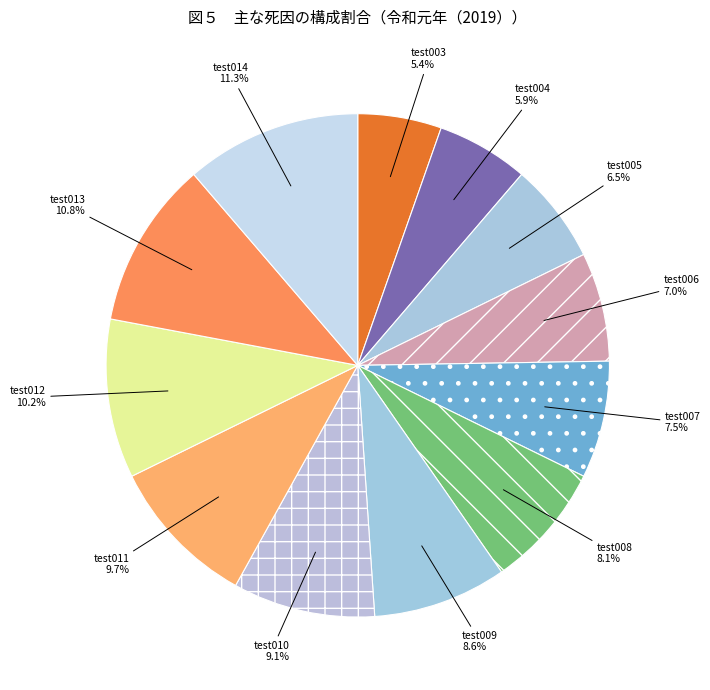

How many segments does this pie chart have?

12